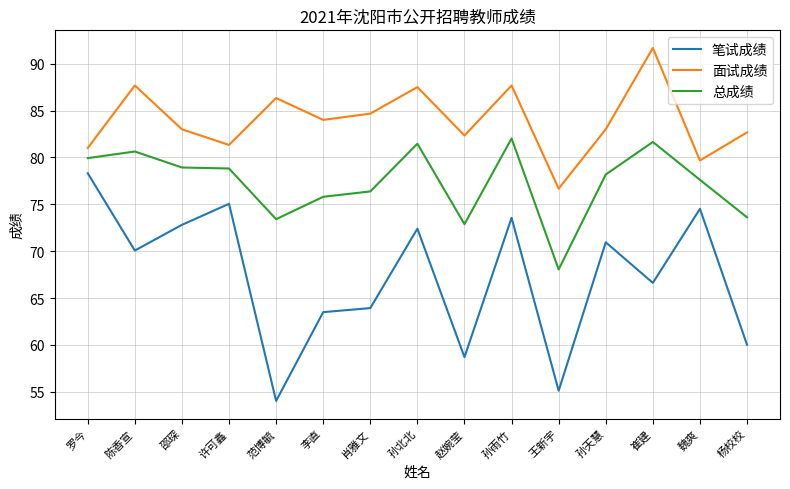

Rank the series by their average value, from highest to lowest.

面试成绩, 总成绩, 笔试成绩